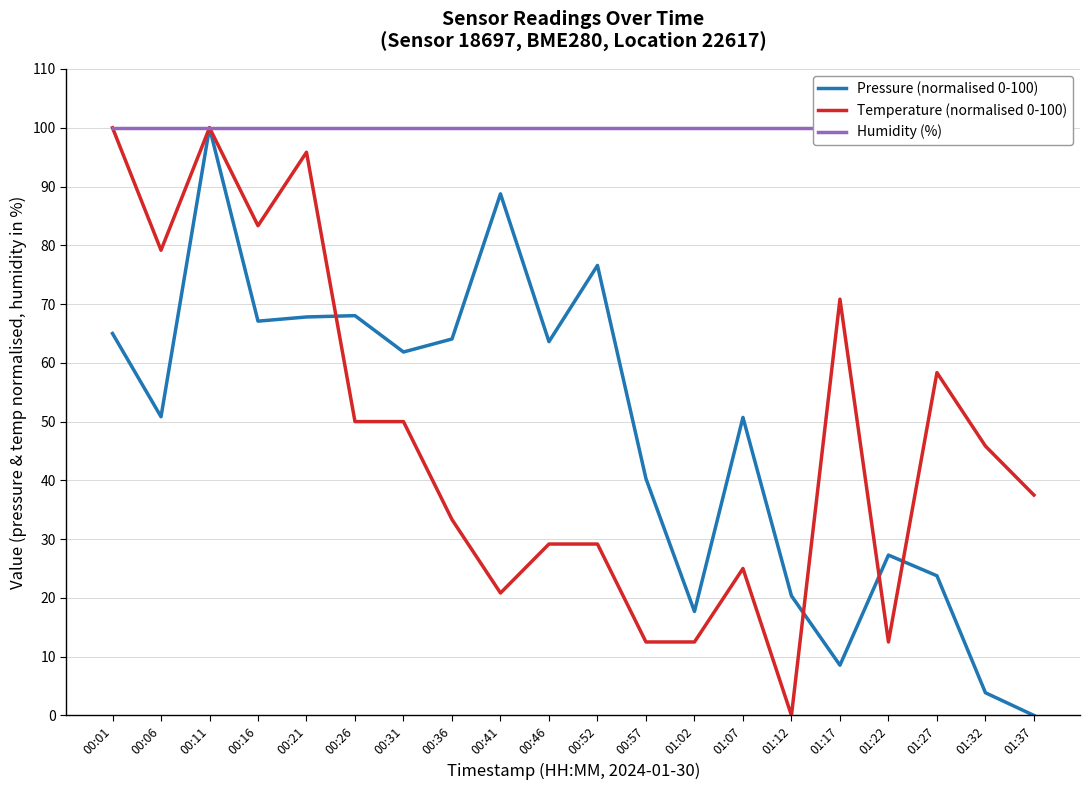

Reading right to left, extract all data points from this chart.

Pressure (normalised 0-100): 01:37=0.0	01:32=3.9	01:27=23.8	01:22=27.3	01:17=8.5	01:12=20.4	01:07=50.7	01:02=17.7	00:57=40.3	00:52=76.6	00:46=63.6	00:41=88.8	00:36=64.1	00:31=61.8	00:26=68.0	00:21=67.8	00:16=67.1	00:11=100.0	00:06=50.8	00:01=65.0
Temperature (normalised 0-100): 01:37=37.5	01:32=45.8	01:27=58.3	01:22=12.5	01:17=70.8	01:12=0.0	01:07=25.0	01:02=12.5	00:57=12.5	00:52=29.2	00:46=29.2	00:41=20.8	00:36=33.3	00:31=50.0	00:26=50.0	00:21=95.8	00:16=83.3	00:11=100.0	00:06=79.2	00:01=100.0
Humidity (%): 01:37=100.0	01:32=100.0	01:27=100.0	01:22=100.0	01:17=100.0	01:12=100.0	01:07=100.0	01:02=100.0	00:57=100.0	00:52=100.0	00:46=100.0	00:41=100.0	00:36=100.0	00:31=100.0	00:26=100.0	00:21=100.0	00:16=100.0	00:11=100.0	00:06=100.0	00:01=100.0